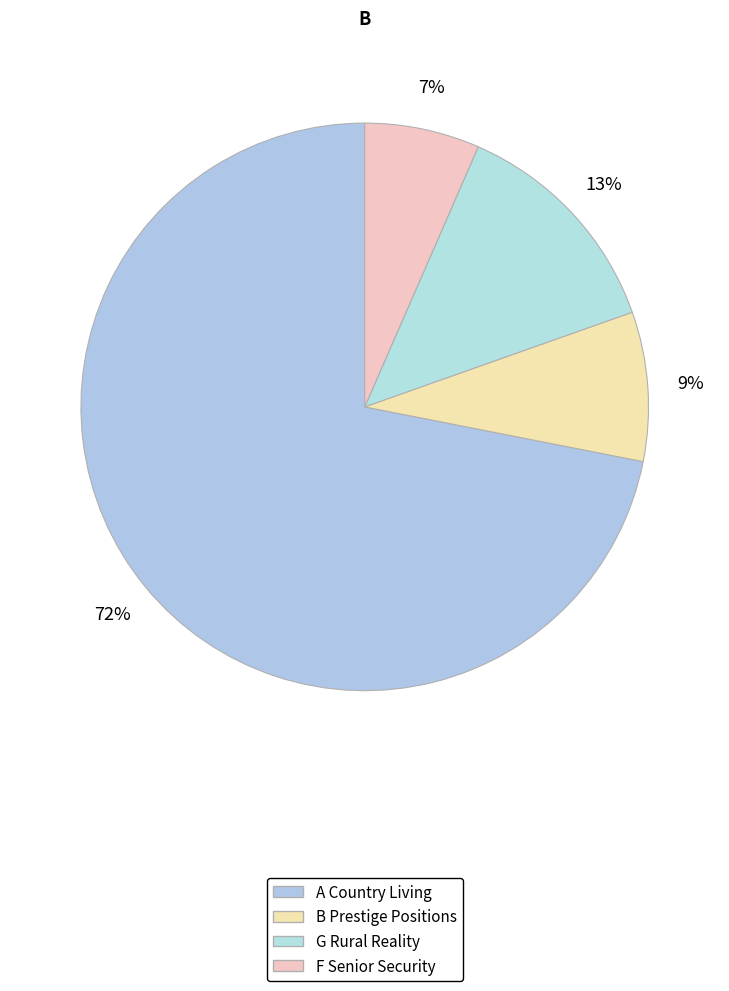

Count the number of slices in the pie.

4